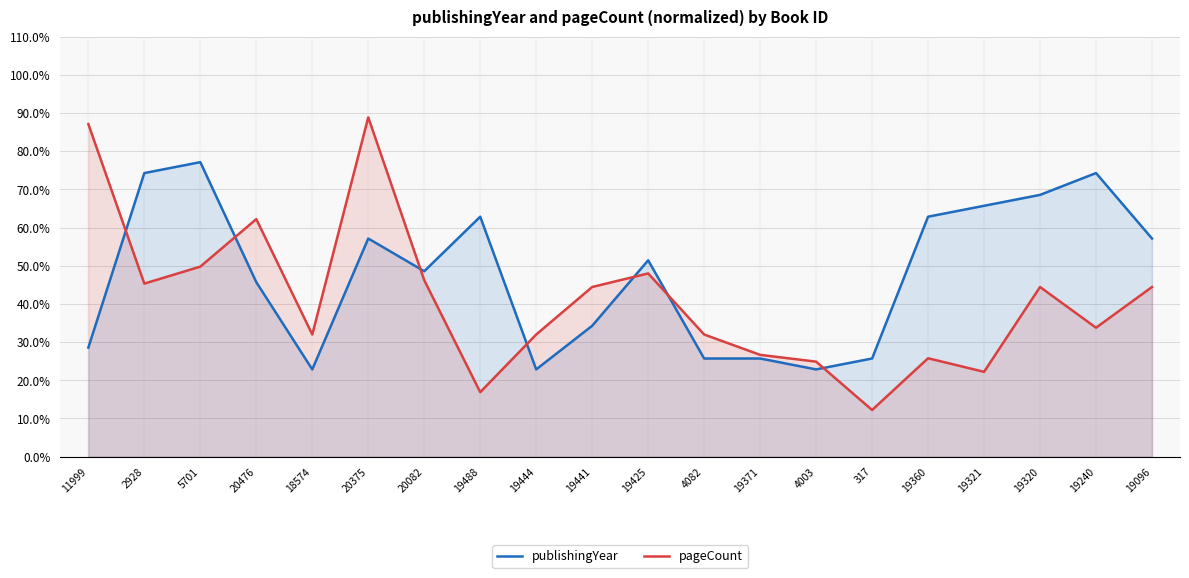

True or false: pageCount and publishingYear cross at least once.

True